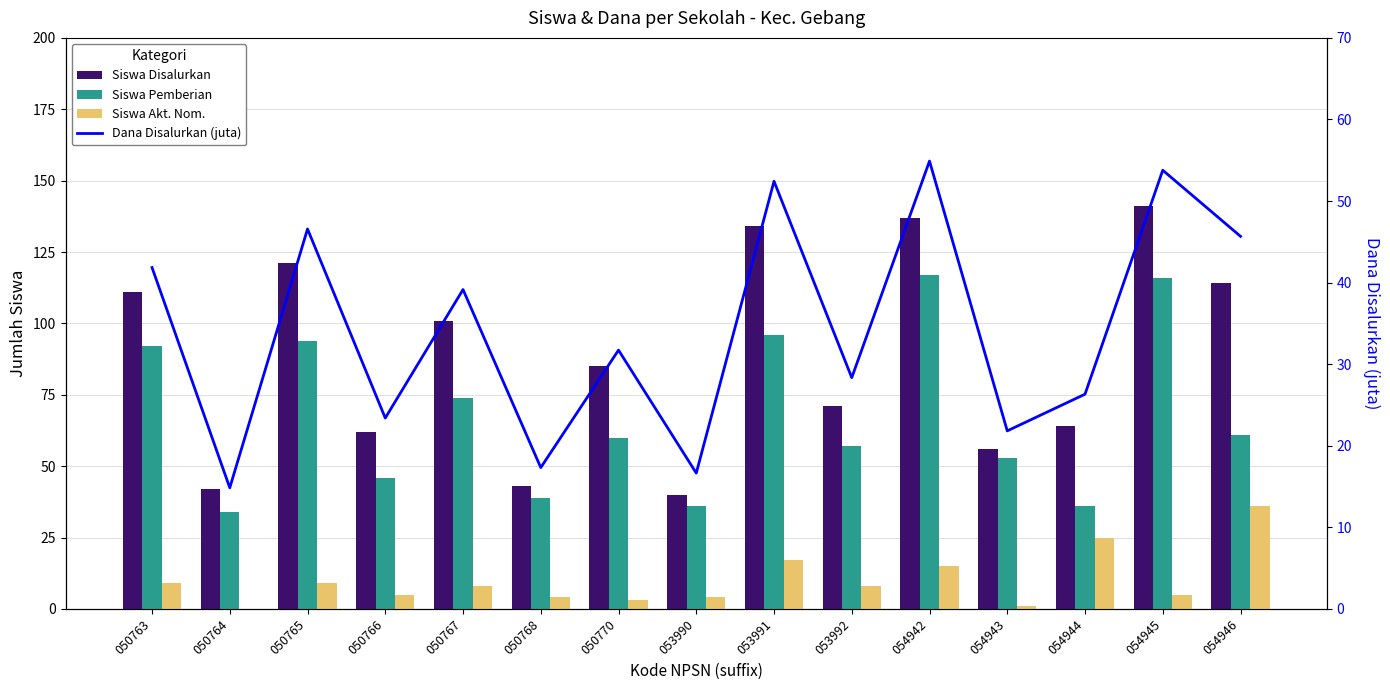

What is the difference between the maximum and second lowest values in the Siswa Akt. Nom. series?

35.0